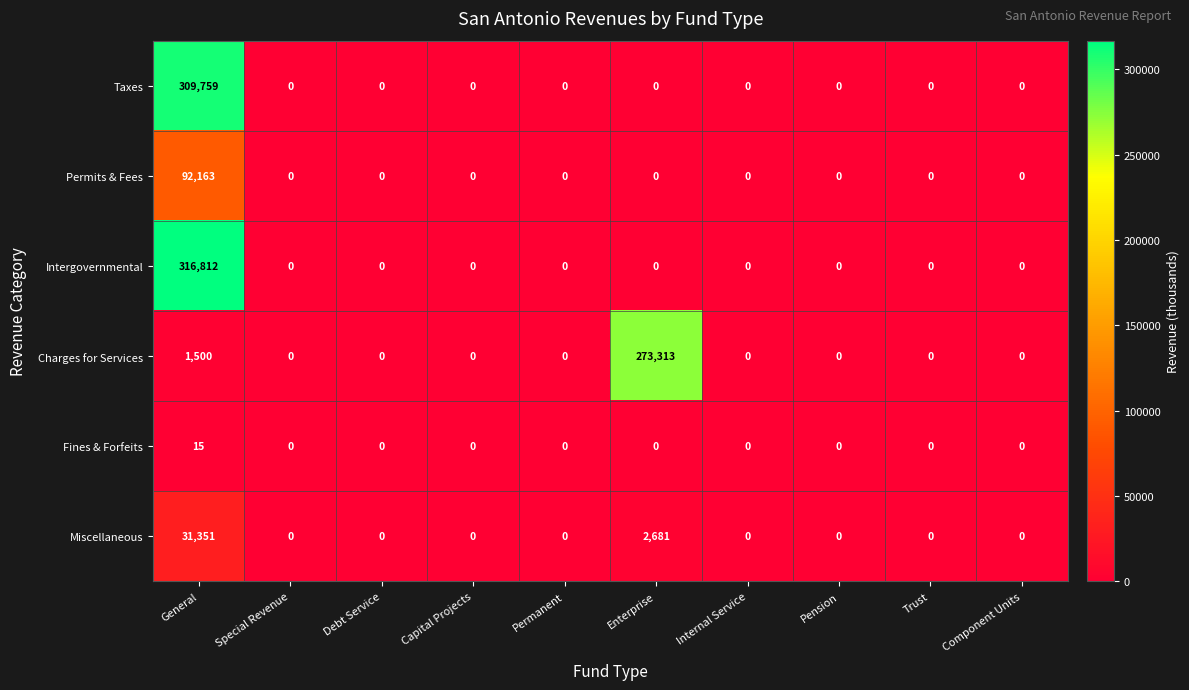

At which category is the sum across all series the highest?

General